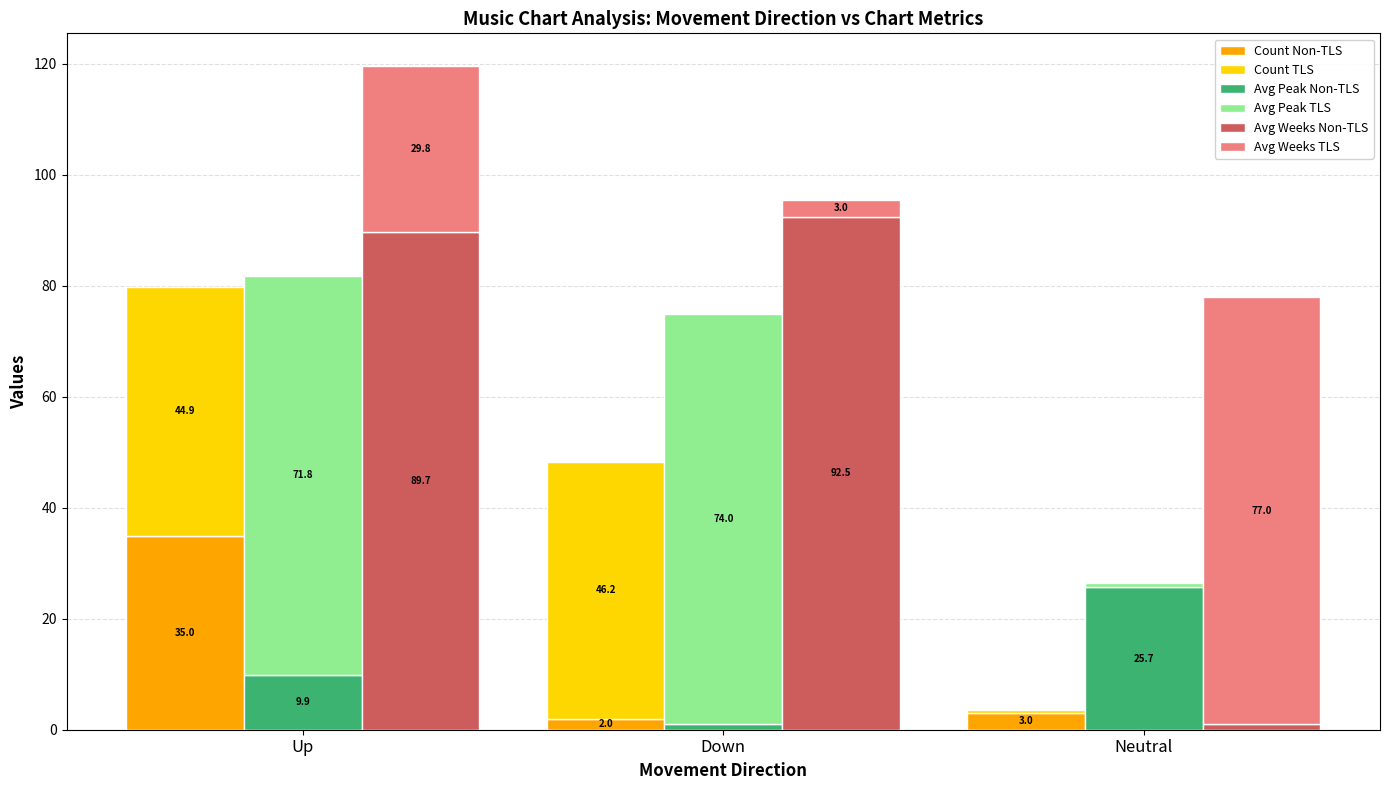

Which has a higher value, Down or Neutral?

Neutral